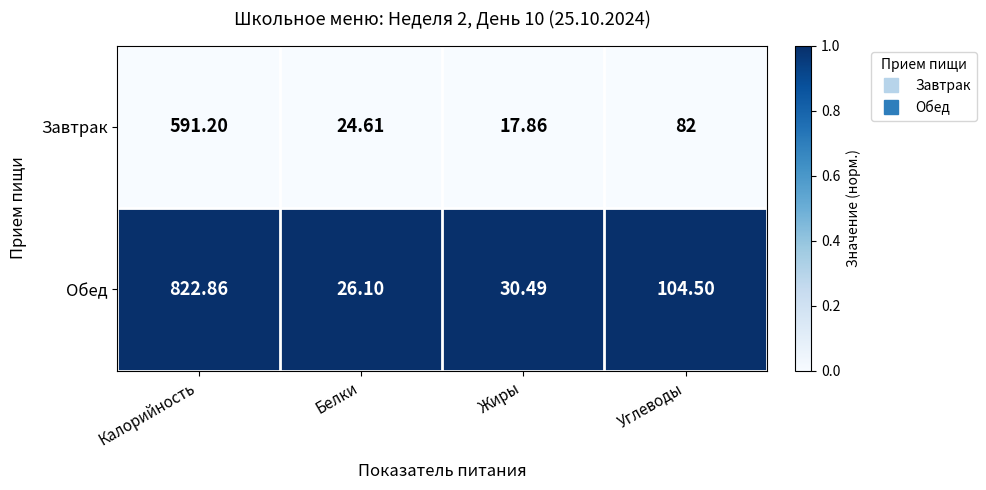

Where is Обед nearest to the value 424?

Углеводы